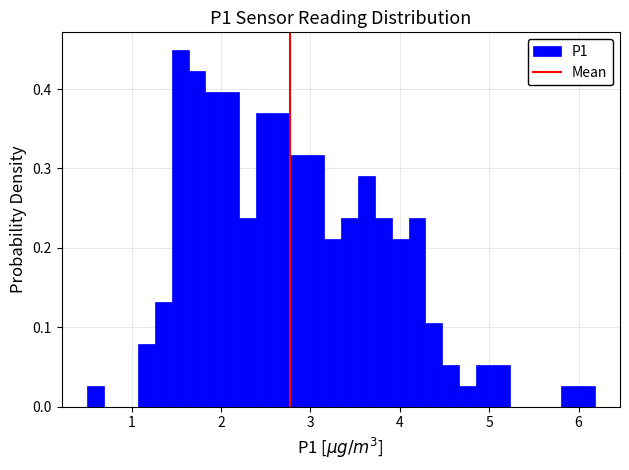

Around what value on the x-axis is the tallest bar? Give the approximate position of its centre, as read against the axis.

1.5